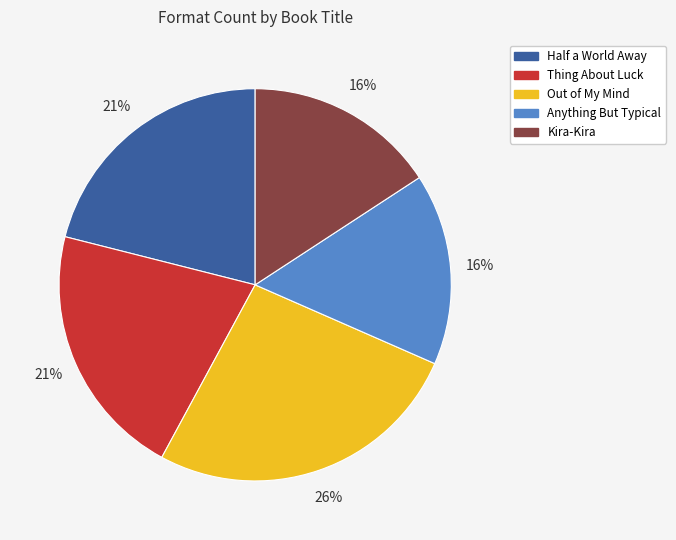

How many slices are in this pie chart?

5